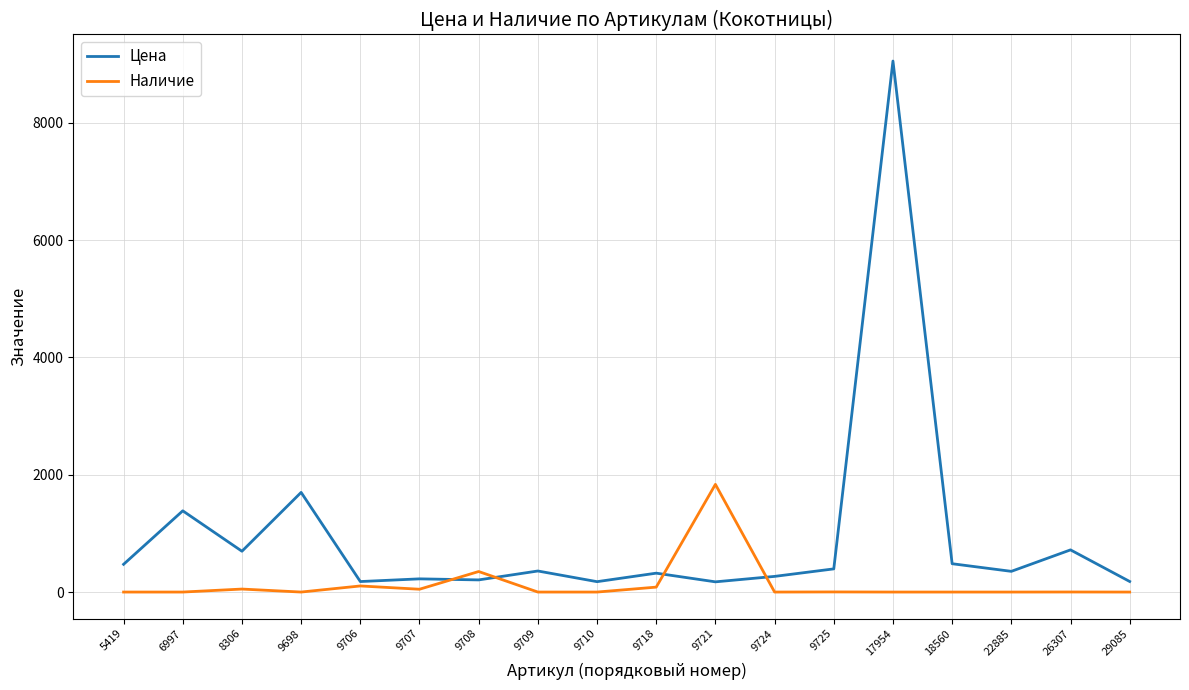

List the series in order of their peak value, lowest first.

Наличие, Цена